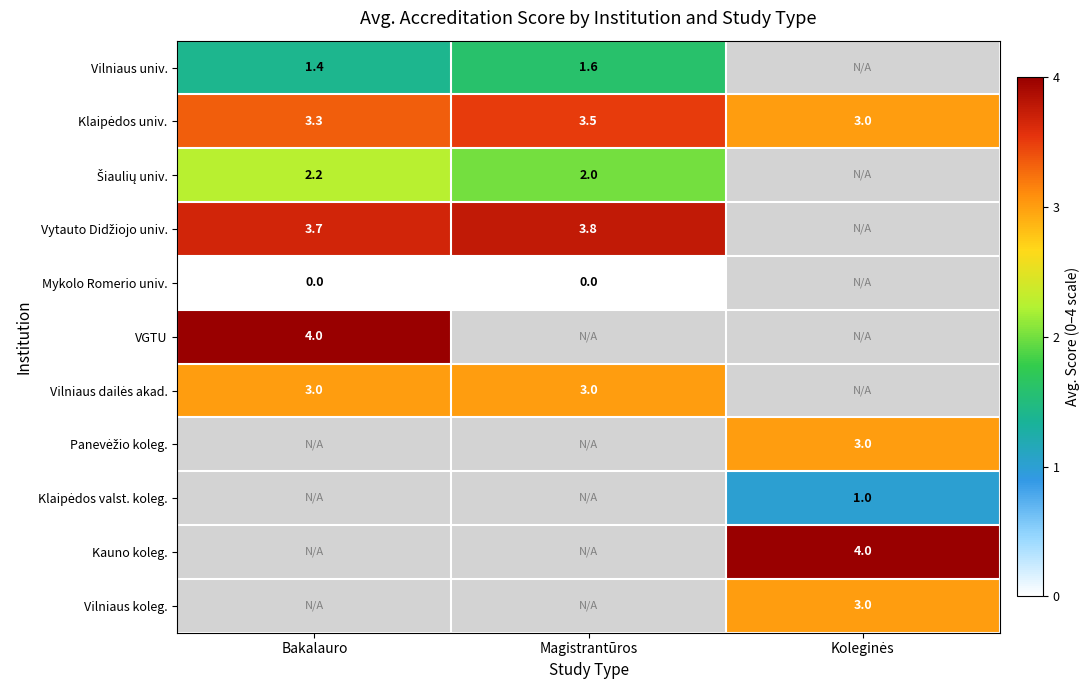

At how many categories does at least one series exceed 0?

3